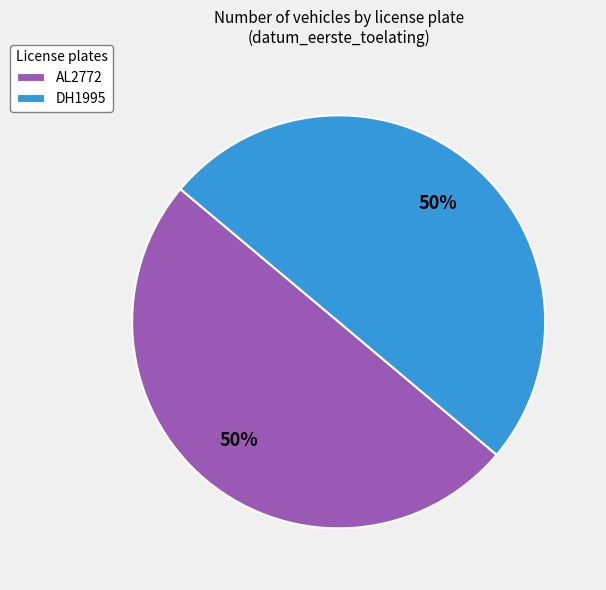

To the nearest percent, what is the combined percentage of DH1995 and AL2772?

100%